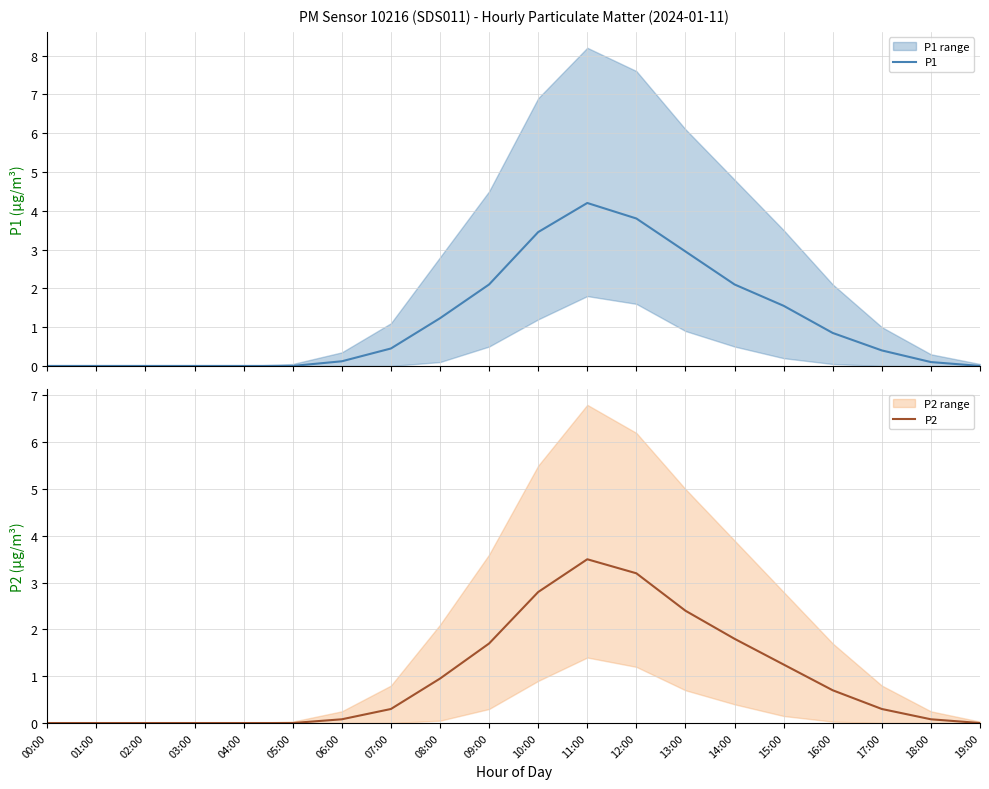

Reading left to right, what are all the values shown in this chart?

P1: 0.0	0.0	0.0	0.0	0.0	0.0	0.1	0.5	1.2	2.1	3.5	4.2	3.8	3.0	2.1	1.6	0.8	0.4	0.1	0.0
P2: 0.0	0.0	0.0	0.0	0.0	0.0	0.1	0.3	0.9	1.7	2.8	3.5	3.2	2.4	1.8	1.2	0.7	0.3	0.1	0.0